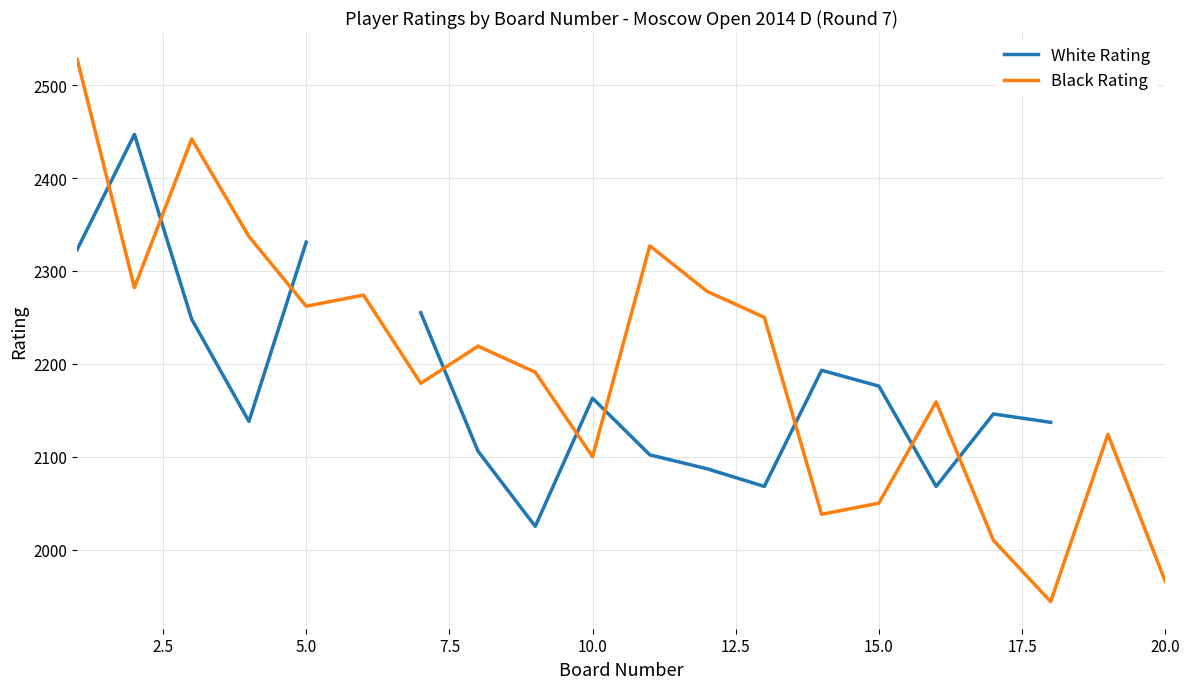

How many times do Black Rating and White Rating cross each other?

9